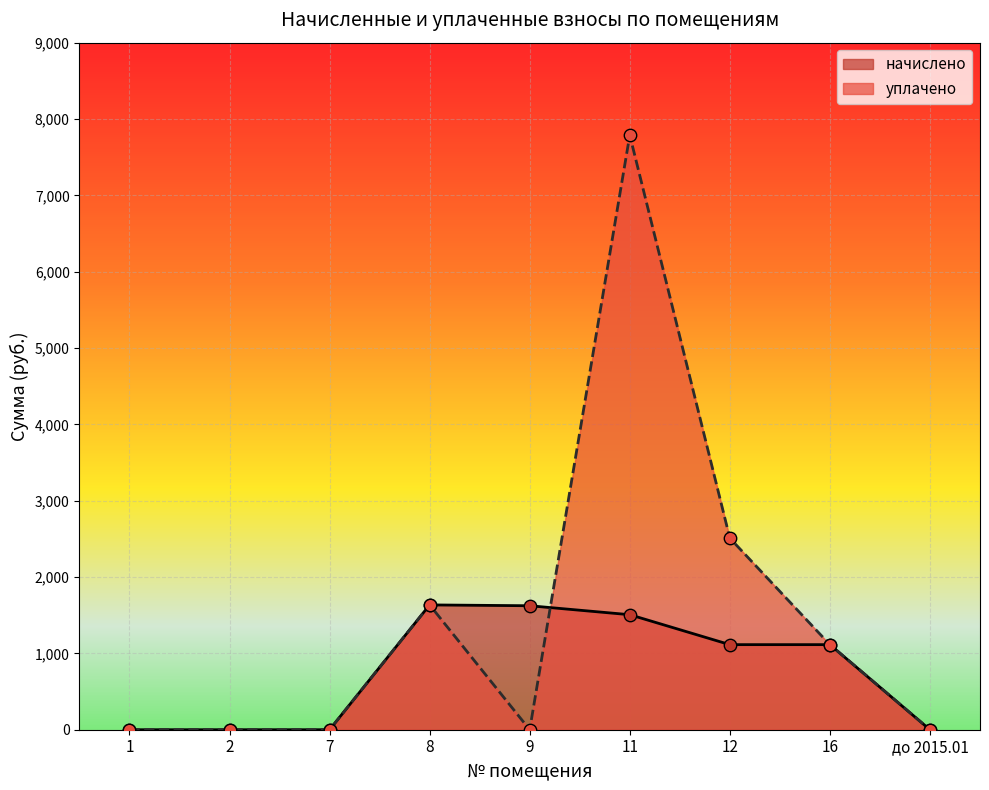

Which series has the largest total across all categories?

уплачено